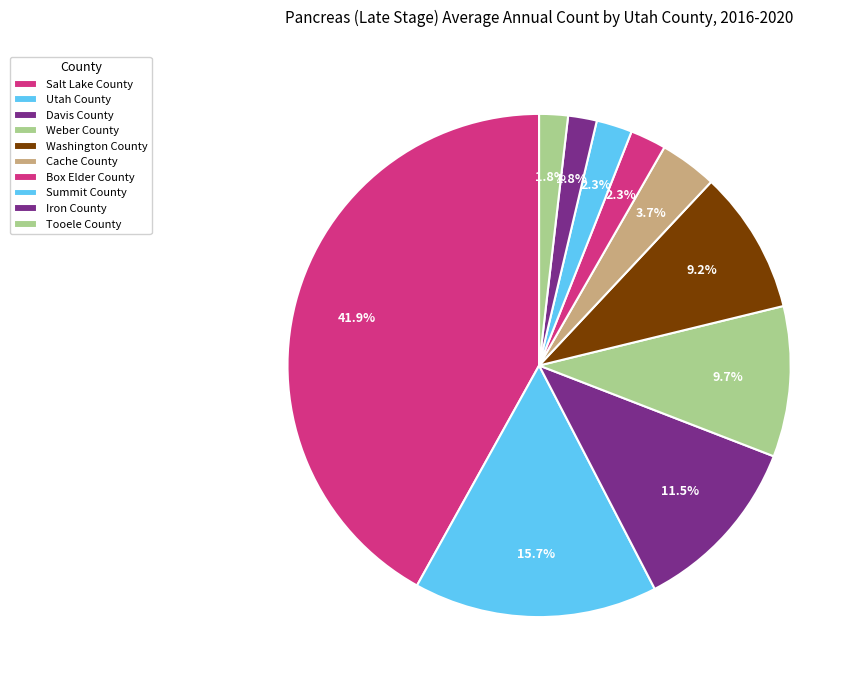

Which slice is the smallest?

Iron County